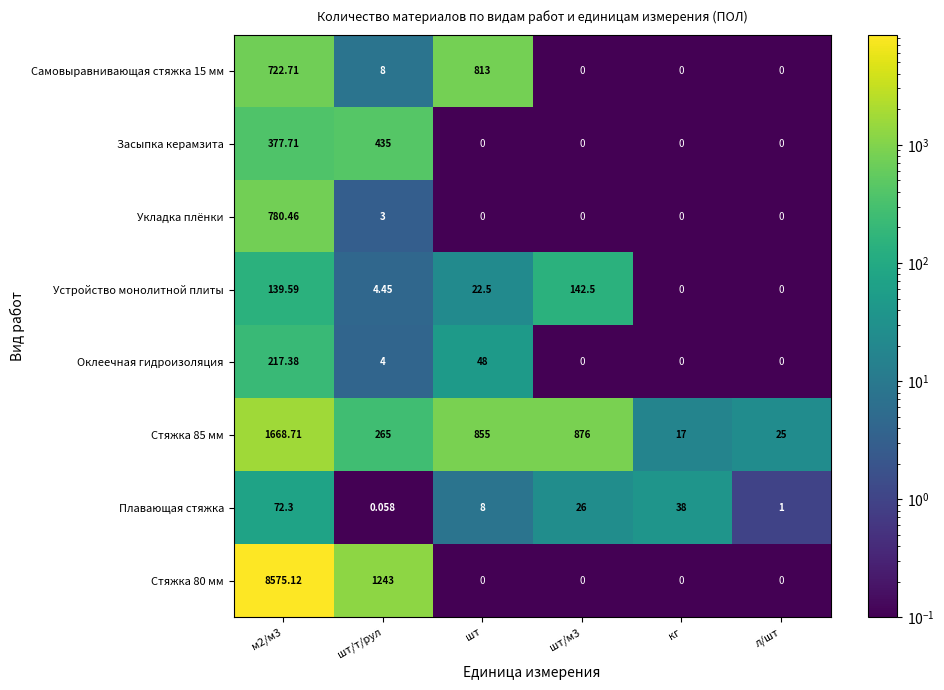

Where is Укладка плёнки nearest to the value 390?

шт/т/рул